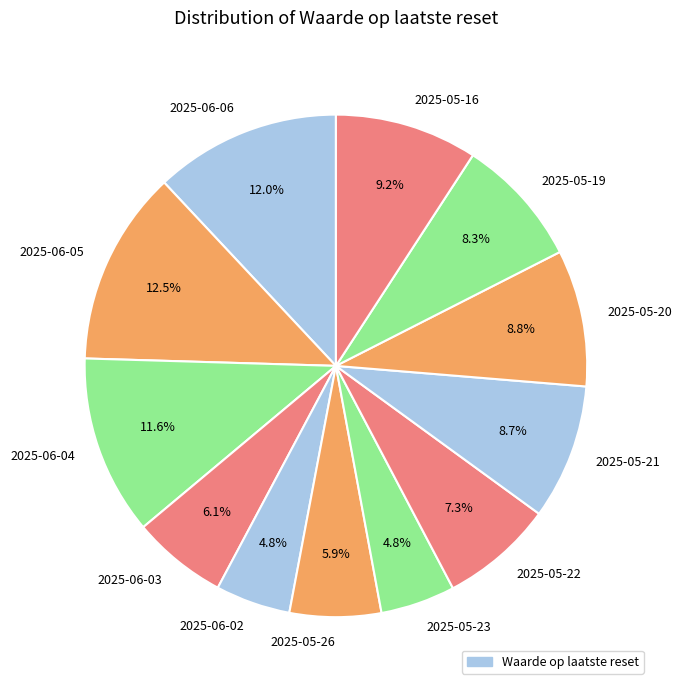

How many segments does this pie chart have?

12